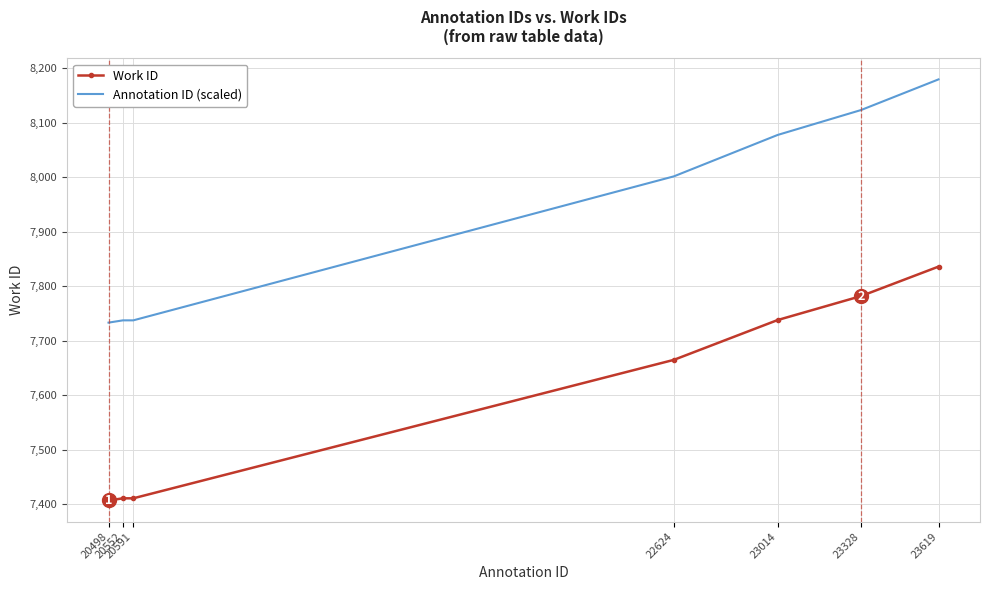

Rank the series by their average value, from highest to lowest.

Annotation ID (scaled), Work ID